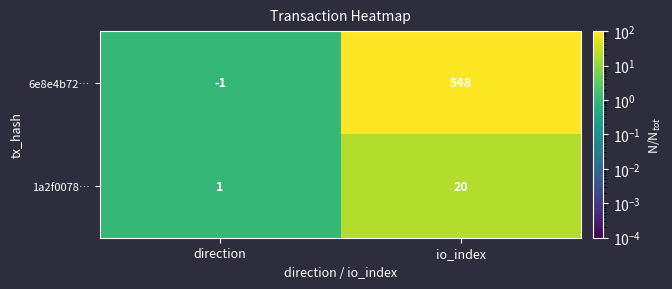

Which series has the largest total across all categories?

6e8e4b72…